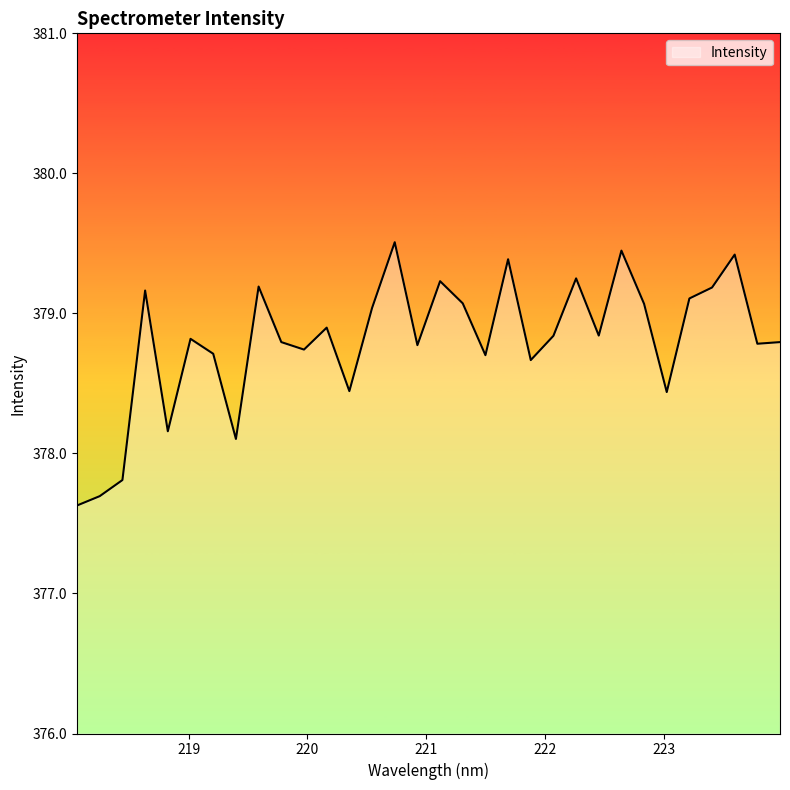

What is the smallest value displayed?

377.6